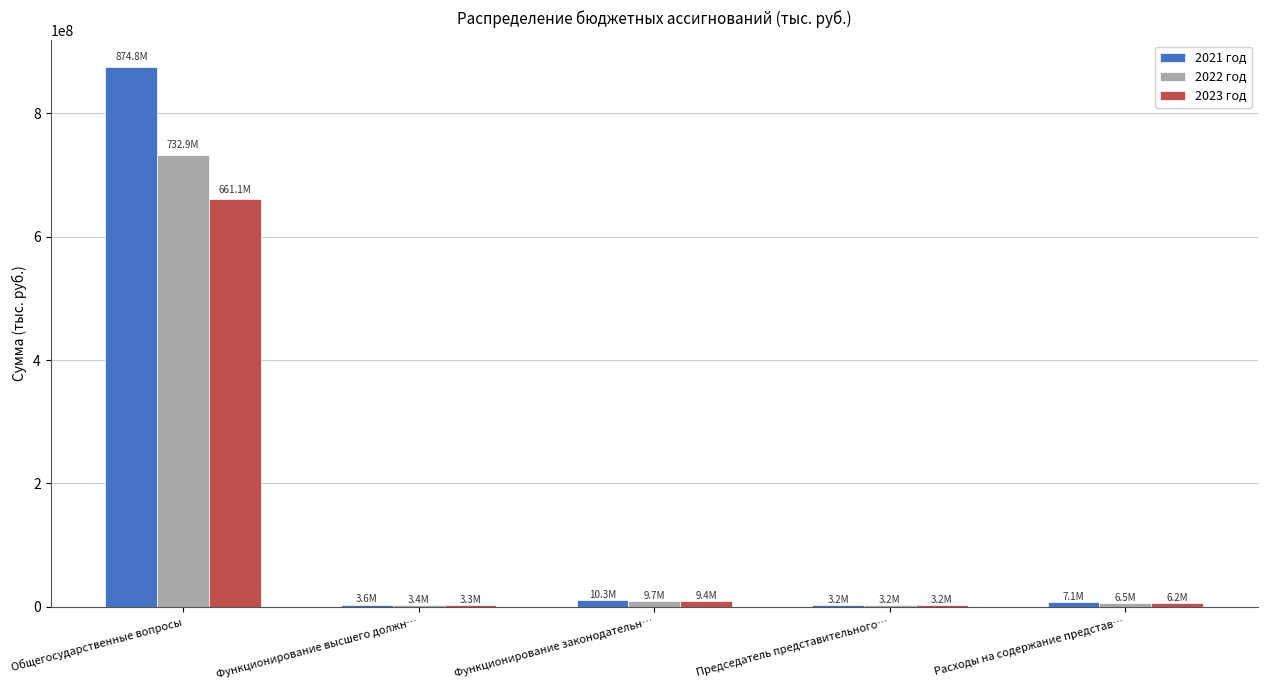

At which category is the sum across all series the highest?

Общегосударственные вопросы